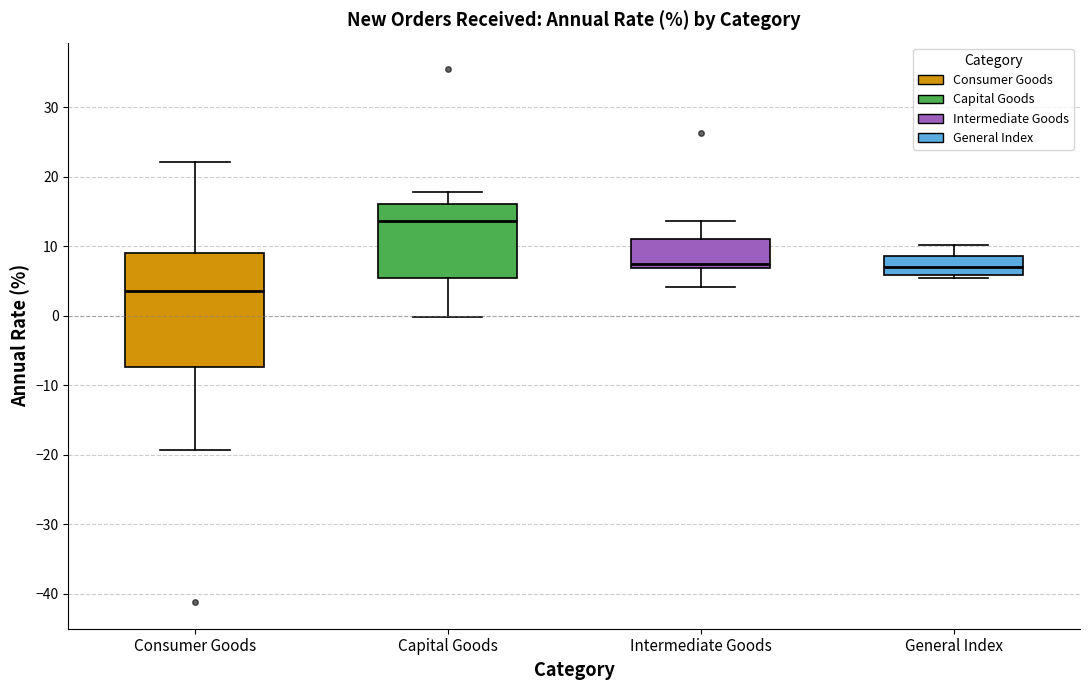

Reading left to right, transcribe this box plot: for each box, give where its median line is, the range the box spans, and where its two whiskers end, as read against the y-axis. The values are not printed on the chart, so give them approximately, as read against the axis.

Consumer Goods: median 4, box -7 to 9, whiskers -19 to 22
Capital Goods: median 14, box 6 to 16, whiskers 0 to 18
Intermediate Goods: median 8, box 7 to 11, whiskers 4 to 14
General Index: median 7, box 6 to 9, whiskers 5 to 10